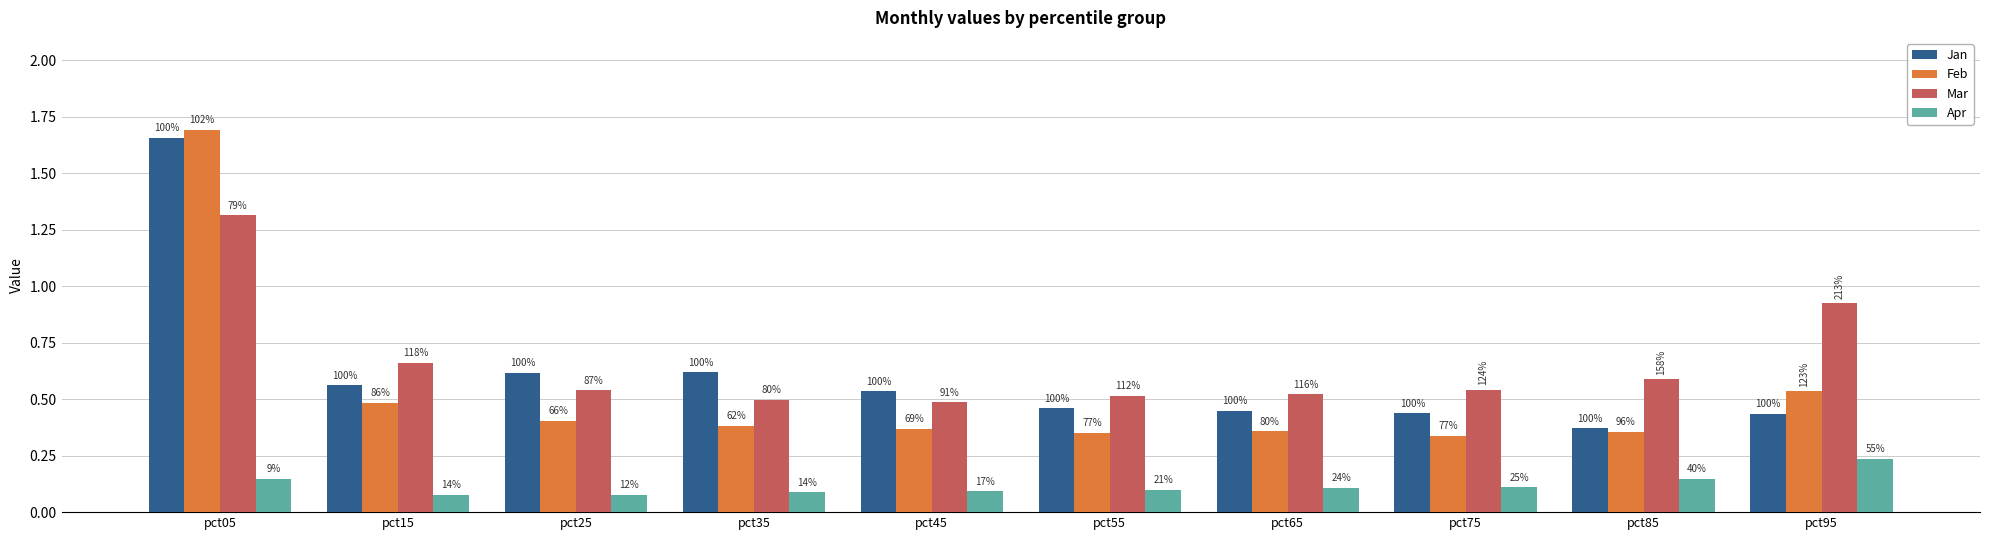

Does the chart contain any negative values?

No